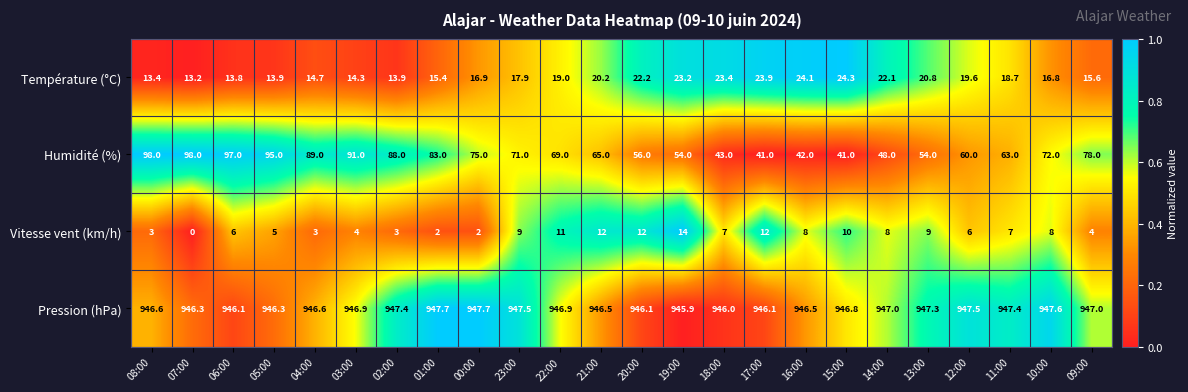

How many data points in Humidité (%) are less than 71?

12